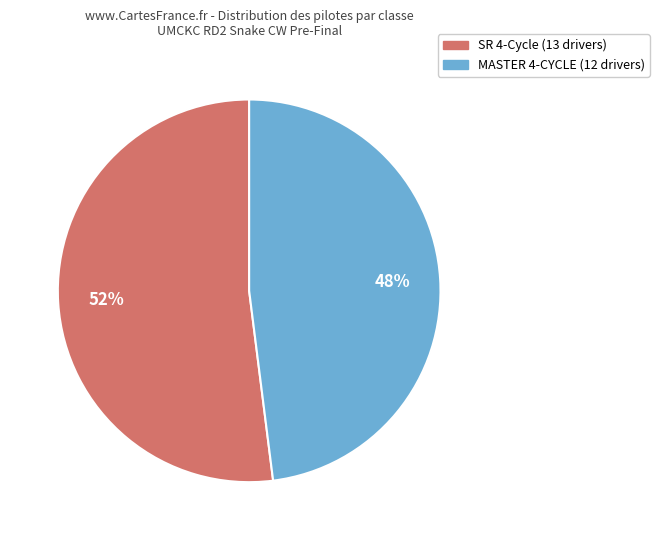

How many slices are in this pie chart?

2